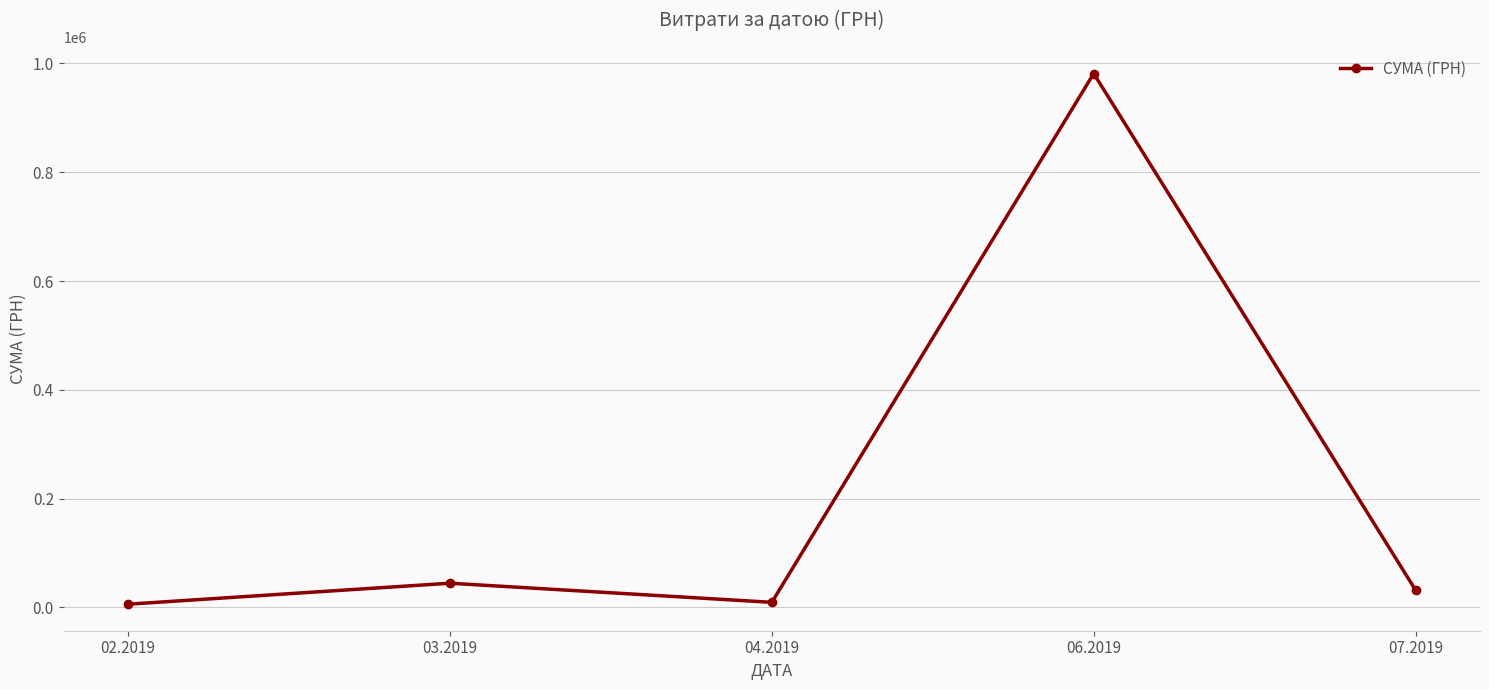

How many points are lower than both their immediate neighbors (excluding endpoints)?

1